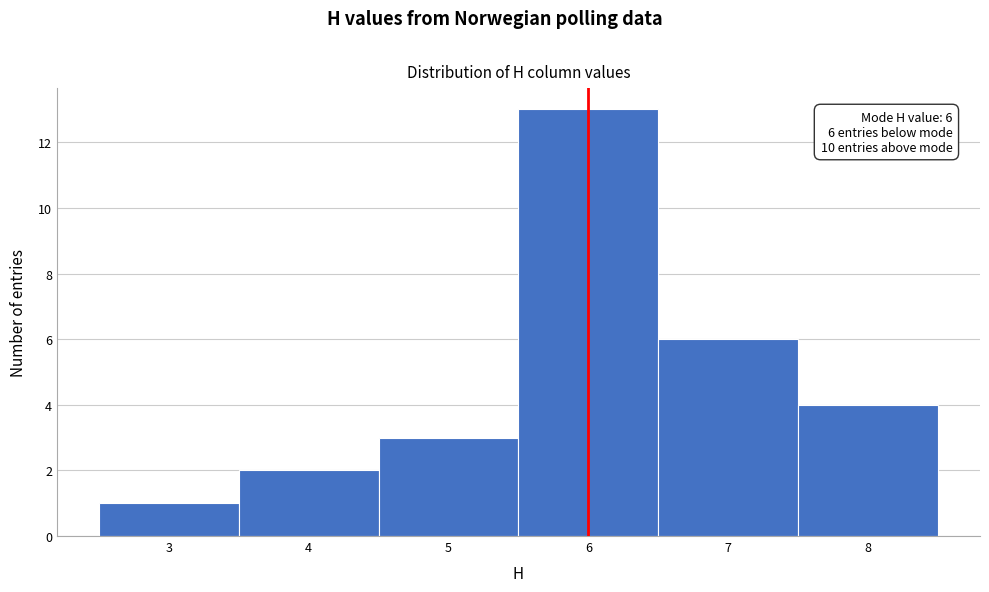

Over which range of the x-axis is the bar tallest?

5.5 to 6.5